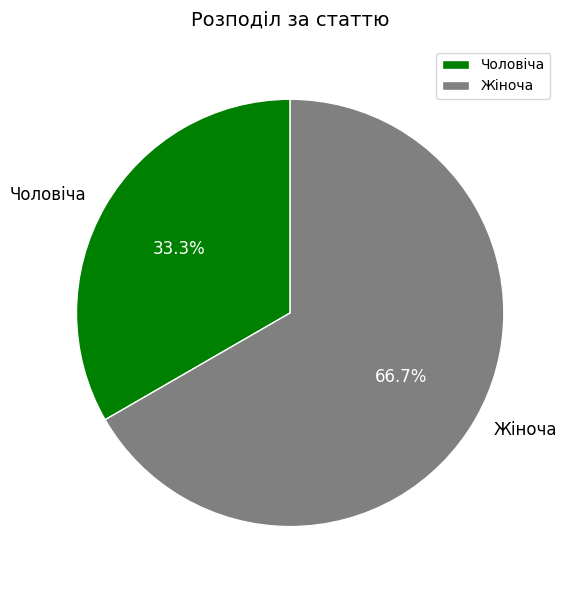

Rank the categories by value from lowest to highest.

Чоловіча, Жіноча